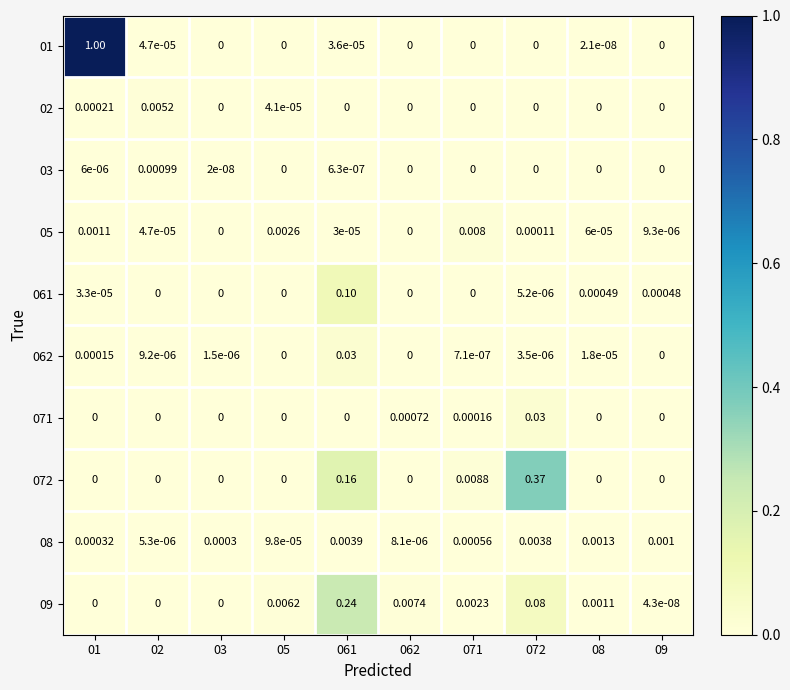

How many distinct data groups are displayed?

10